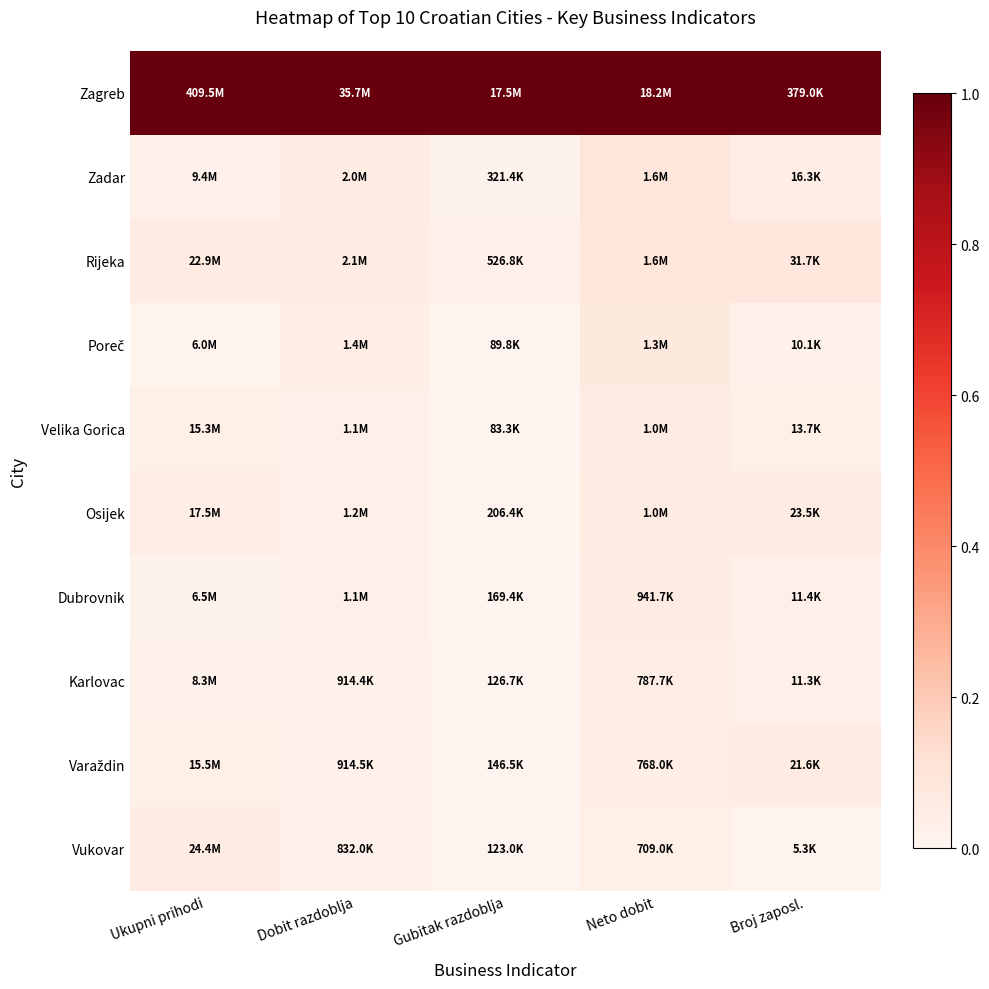

Which series has the largest total across all categories?

Zagreb